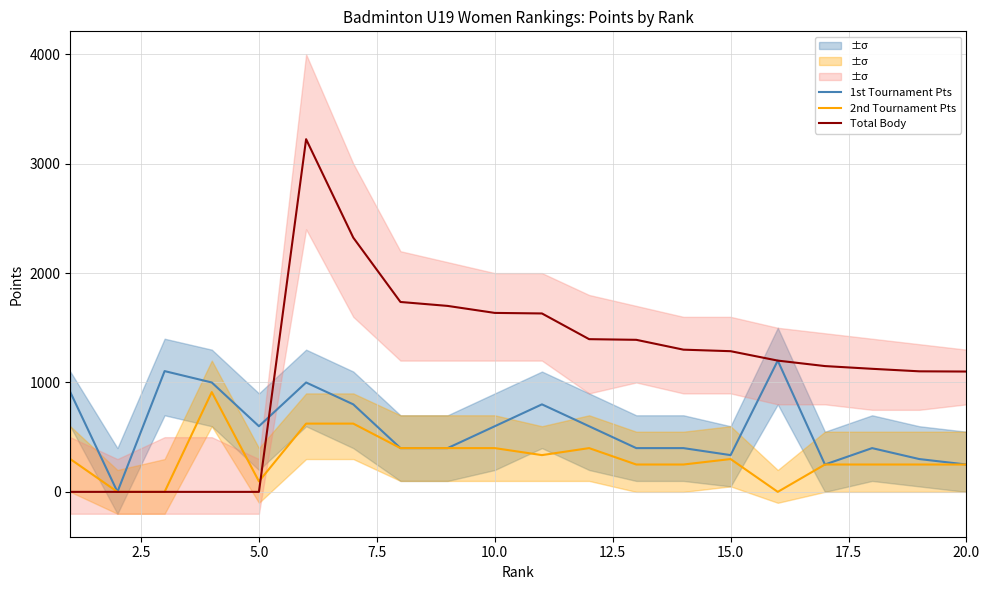

The value of Total Body at 5.0 is 0. True or false?

True